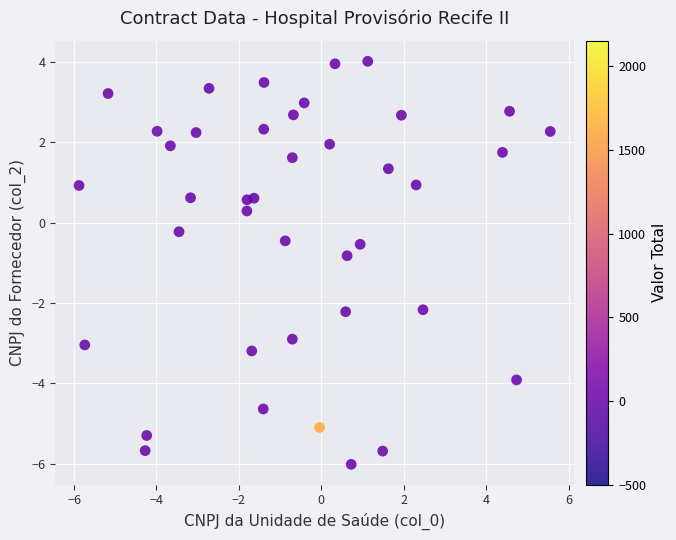

What Y value in the scatter plot is closest to -1?

-0.8